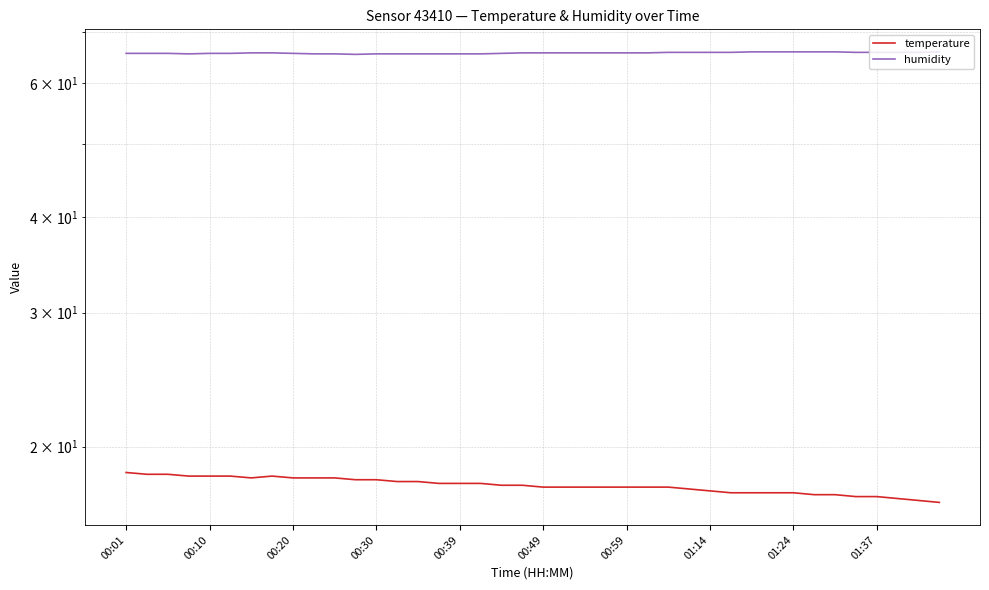

At which category does humidity reach its first local valley?

00:30